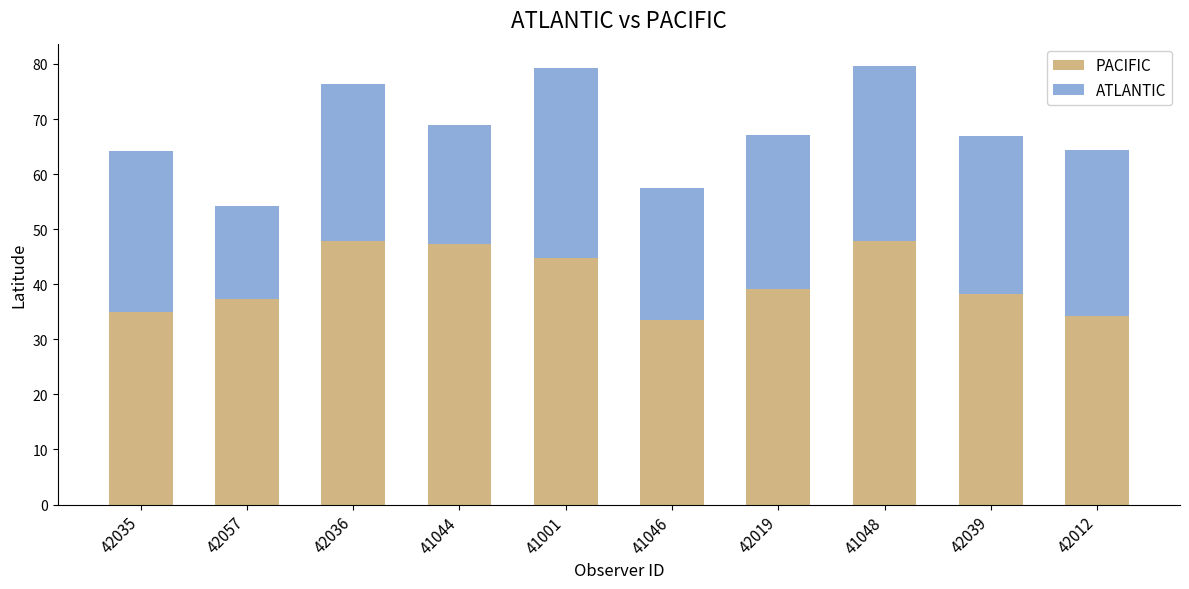

What is the total value across all series at 42036?

76.3